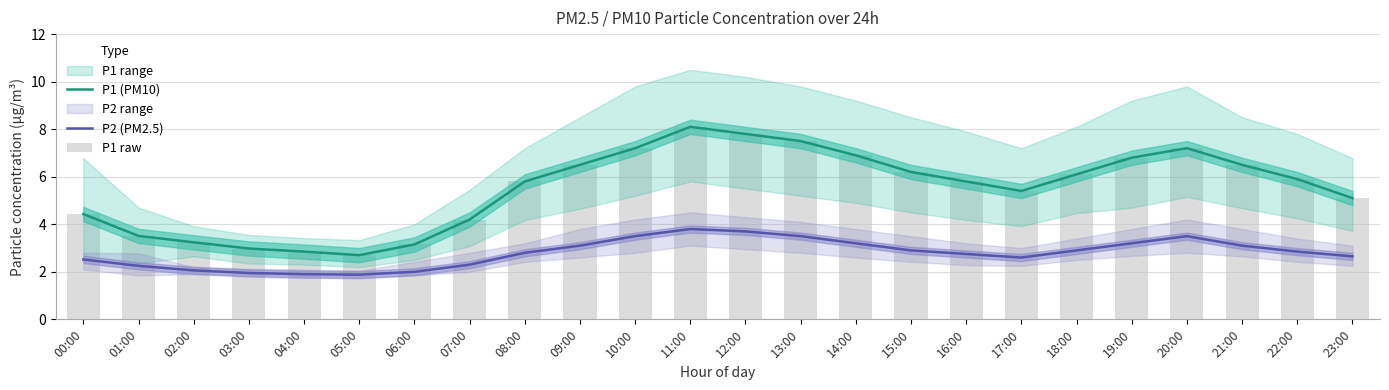

The value of P2 (PM2.5) at 02:00 is 1.3. True or false?

False